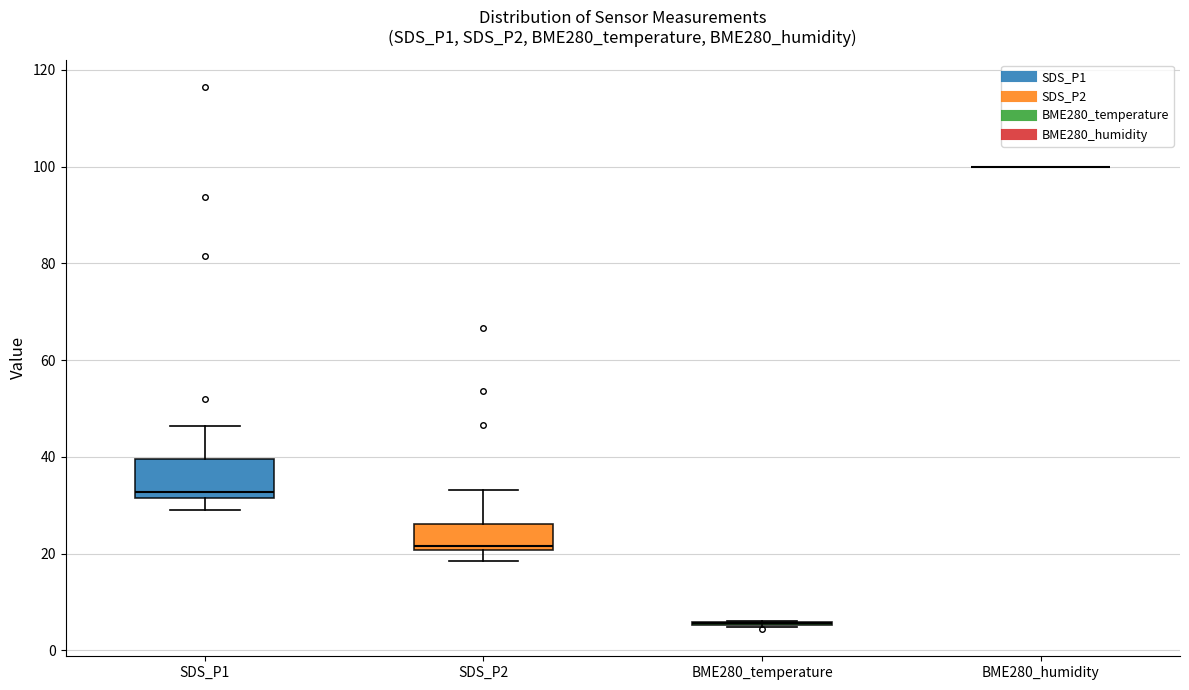

Reading left to right, transcribe this box plot: for each box, give where its median line is, the range the box spans, and where its two whiskers end, as read against the y-axis. The values are not printed on the chart, so give them approximately, as read against the axis.

SDS_P1: median 32 (just above the box's lower edge), box 32 to 40, whiskers 28 to 46
SDS_P2: median 22, box 20 to 26, whiskers 18 to 34
BME280_temperature: box collapsed to a line at 6, whiskers 4 to 6
BME280_humidity: box collapsed to a line at 100, whiskers 100 to 100